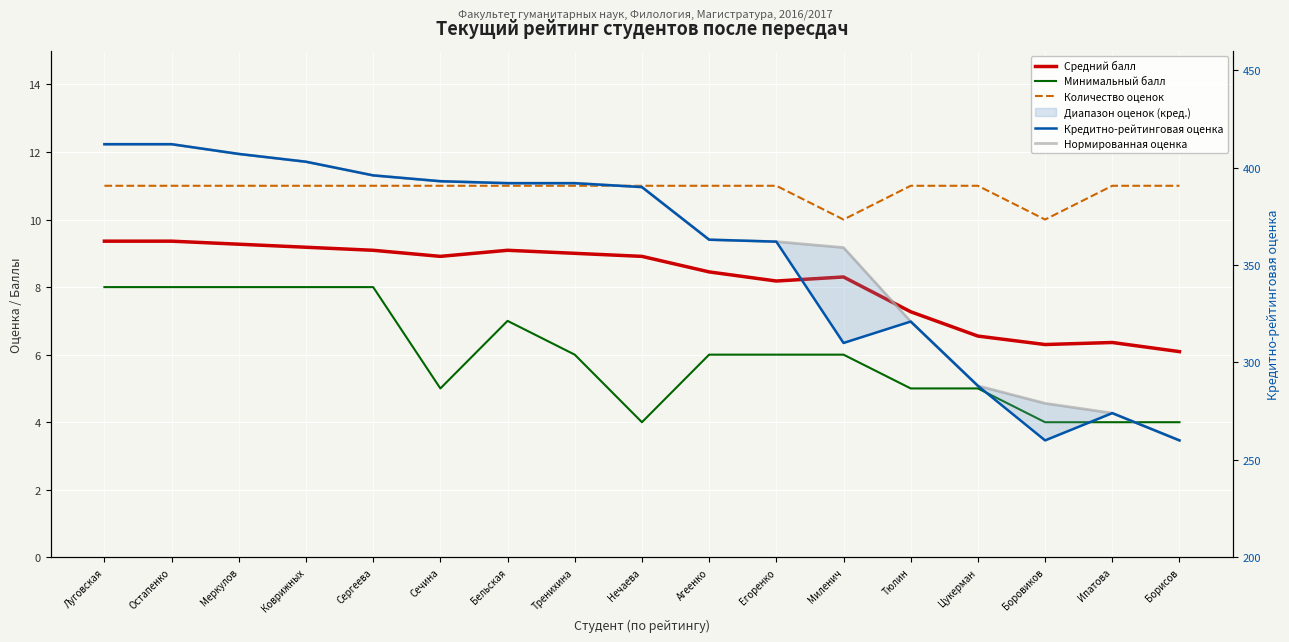

What is the value of the Количество оценок point at the 11th from the left?

11.0